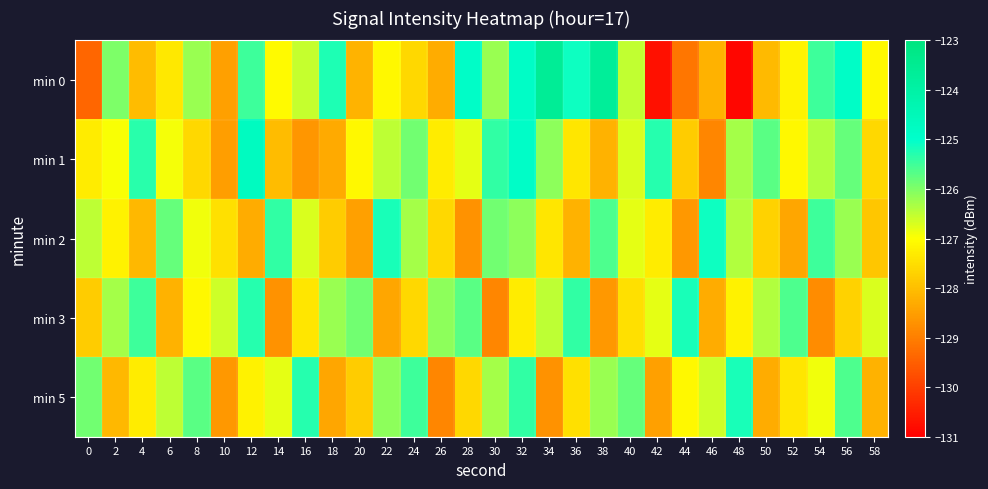

Reading left to right, extract all data points from this chart.

min 0: 0=-129.4	2=-126.0	4=-128.1	6=-127.4	8=-126.2	10=-128.5	12=-125.5	14=-127.1	16=-126.5	18=-125.2	20=-128.2	22=-127.1	24=-127.6	26=-128.3	28=-124.9	30=-126.2	32=-124.8	34=-123.6	36=-125.1	38=-123.7	40=-126.5	42=-130.7	44=-129.1	46=-128.2	48=-130.9	50=-128.1	52=-127.2	54=-125.5	56=-124.9	58=-127.1
min 1: 0=-127.3	2=-126.9	4=-125.3	6=-126.9	8=-127.6	10=-128.5	12=-124.7	14=-128.0	16=-128.6	18=-128.3	20=-127.1	22=-126.5	24=-125.9	26=-127.3	28=-126.8	30=-125.4	32=-124.9	34=-126.1	36=-127.4	38=-128.2	40=-126.7	42=-125.3	44=-127.8	46=-128.9	48=-126.3	50=-125.7	52=-127.1	54=-126.4	56=-125.8	58=-127.6
min 2: 0=-126.5	2=-127.2	4=-128.1	6=-125.8	8=-126.9	10=-127.5	12=-128.3	14=-125.4	16=-126.7	18=-127.8	20=-128.5	22=-125.2	24=-126.3	26=-127.6	28=-128.7	30=-125.9	32=-126.1	34=-127.4	36=-128.2	38=-125.6	40=-126.8	42=-127.3	44=-128.6	46=-125.1	48=-126.4	50=-127.7	52=-128.4	54=-125.5	56=-126.2	58=-127.9
min 3: 0=-127.8	2=-126.3	4=-125.5	6=-128.2	8=-127.1	10=-126.6	12=-125.3	14=-128.7	16=-127.4	18=-126.2	20=-125.9	22=-128.4	24=-127.6	26=-126.1	28=-125.7	30=-128.9	32=-127.3	34=-126.5	36=-125.4	38=-128.6	40=-127.5	42=-126.8	44=-125.2	46=-128.3	48=-127.2	50=-126.4	52=-125.6	54=-128.8	56=-127.7	58=-126.7
min 5: 0=-125.9	2=-128.1	4=-127.3	6=-126.5	8=-125.7	10=-128.6	12=-127.2	14=-126.8	16=-125.3	18=-128.4	20=-127.8	22=-126.1	24=-125.5	26=-128.9	28=-127.6	30=-126.3	32=-125.4	34=-128.7	36=-127.5	38=-126.2	40=-125.8	42=-128.5	44=-127.1	46=-126.6	48=-125.2	50=-128.3	52=-127.4	54=-126.9	56=-125.6	58=-128.2